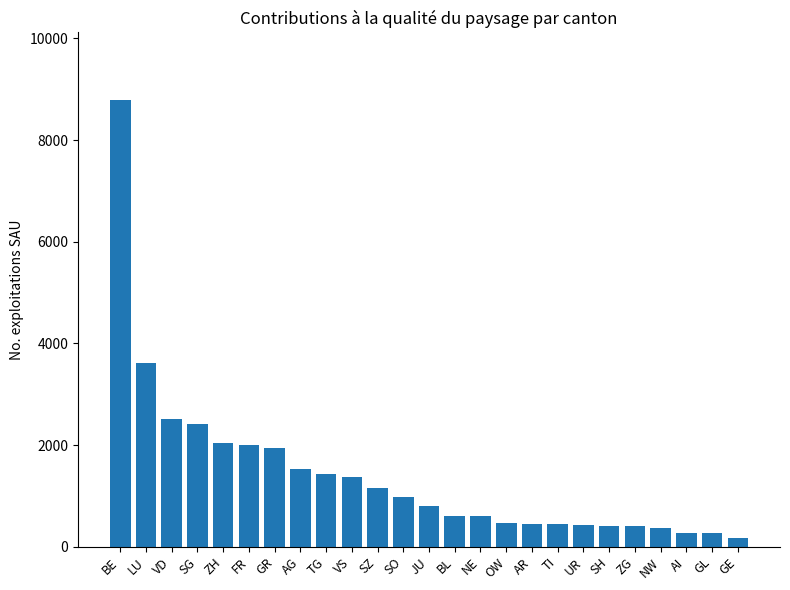

What is the label of the 24th bar from the right?

LU